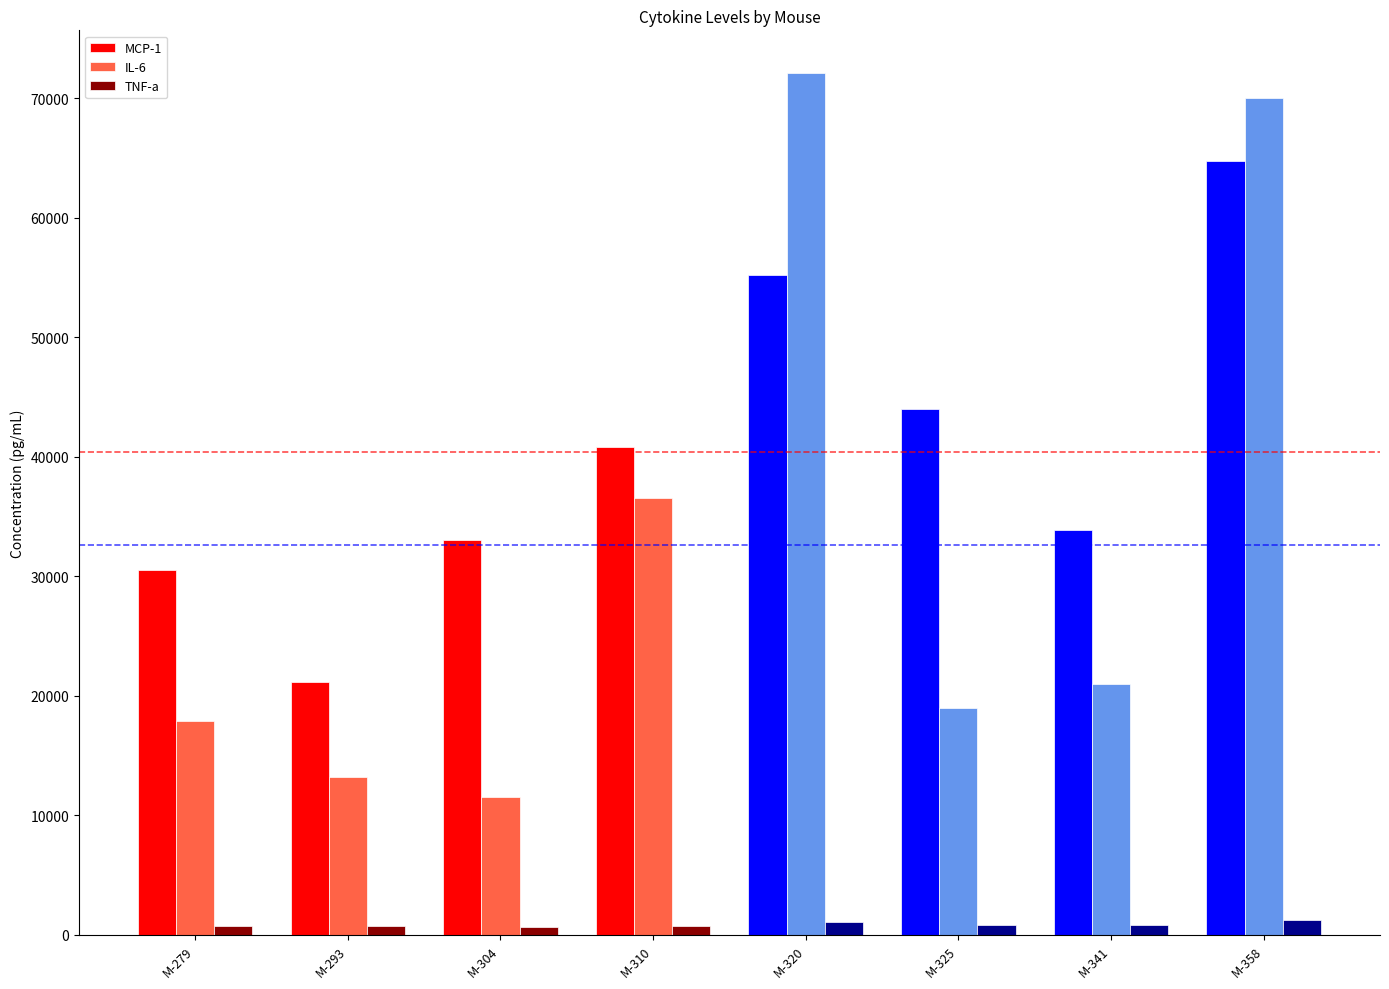

At how many categories does at least one series exceed 70913?

1